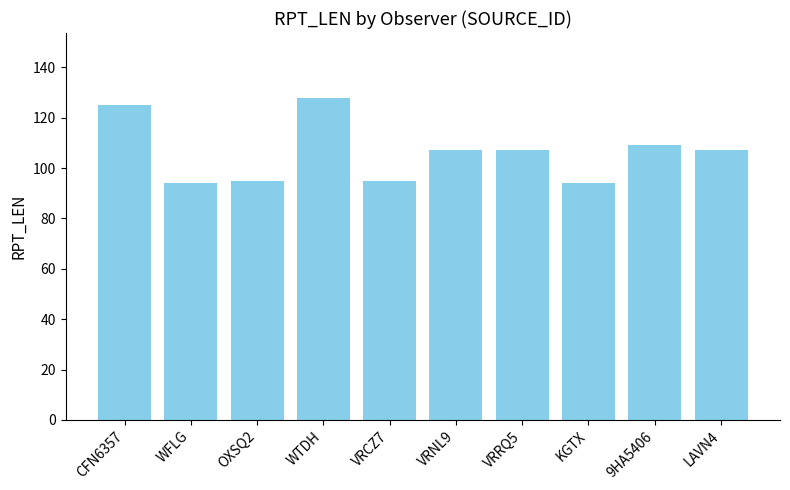

What is the ratio of the value at WTDH to the value at OXSQ2?

1.3